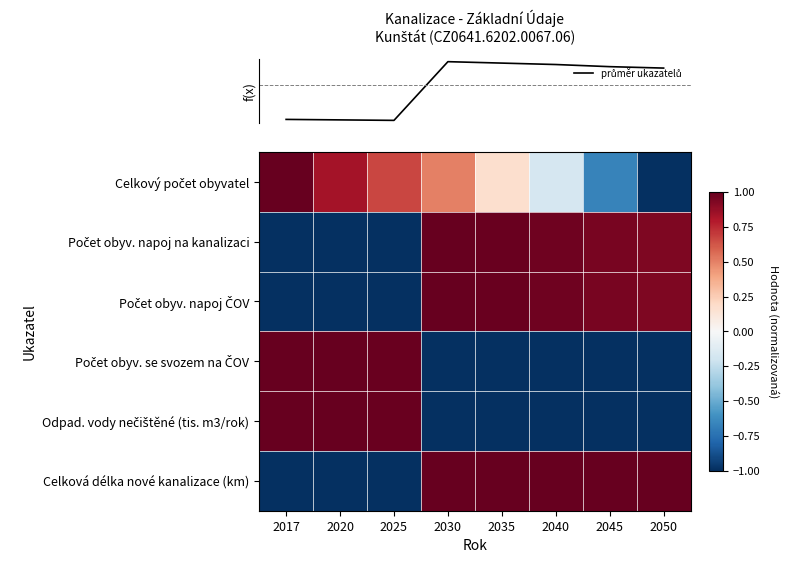

Which has a higher value, 2020 or 2045?

2020